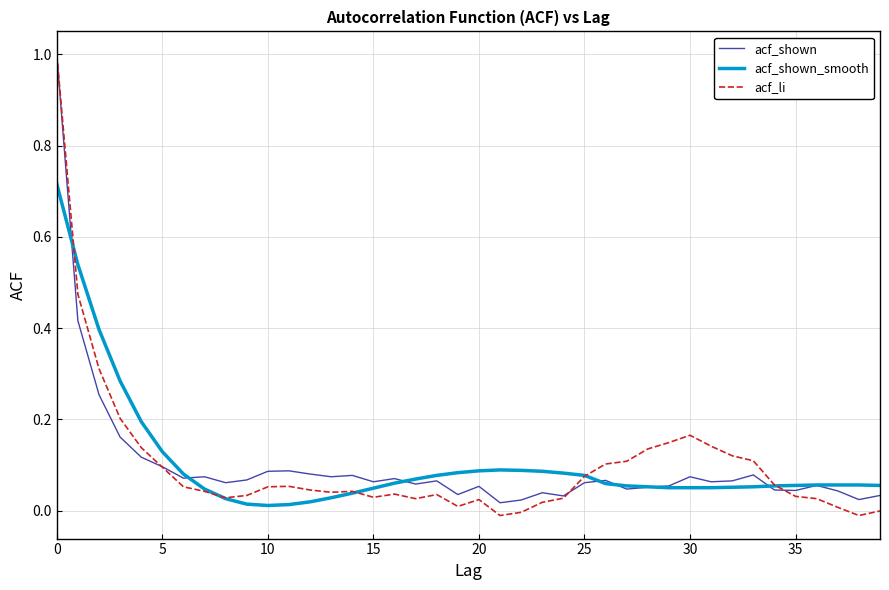

Which series has the widest spread of values?

acf_li